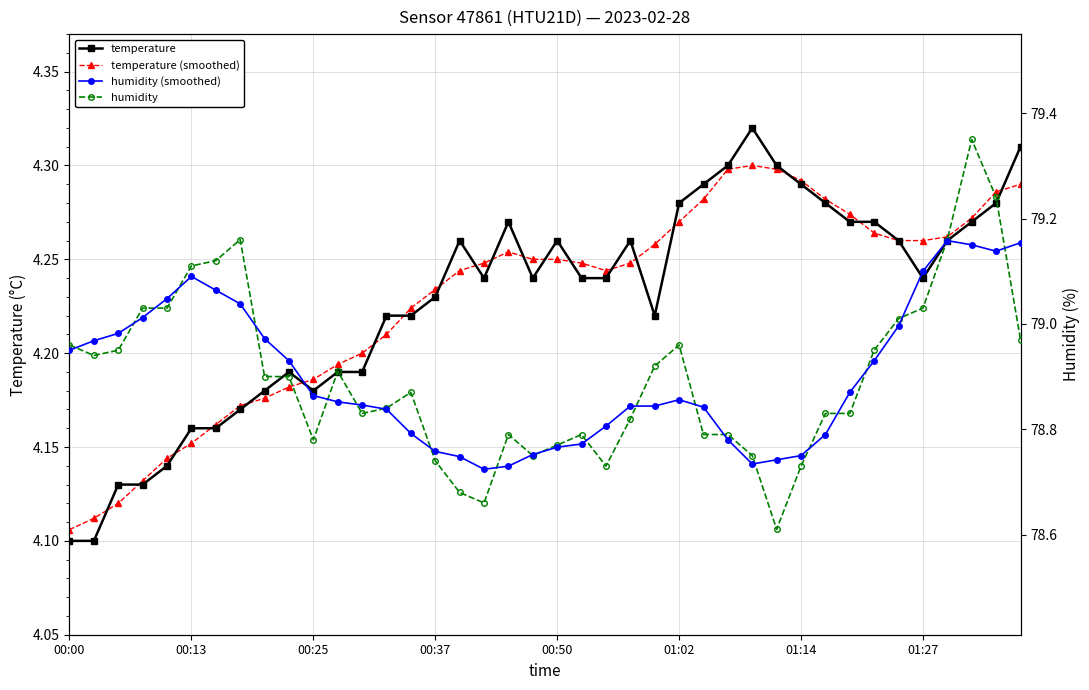

Does the chart have visible grid lines?

Yes